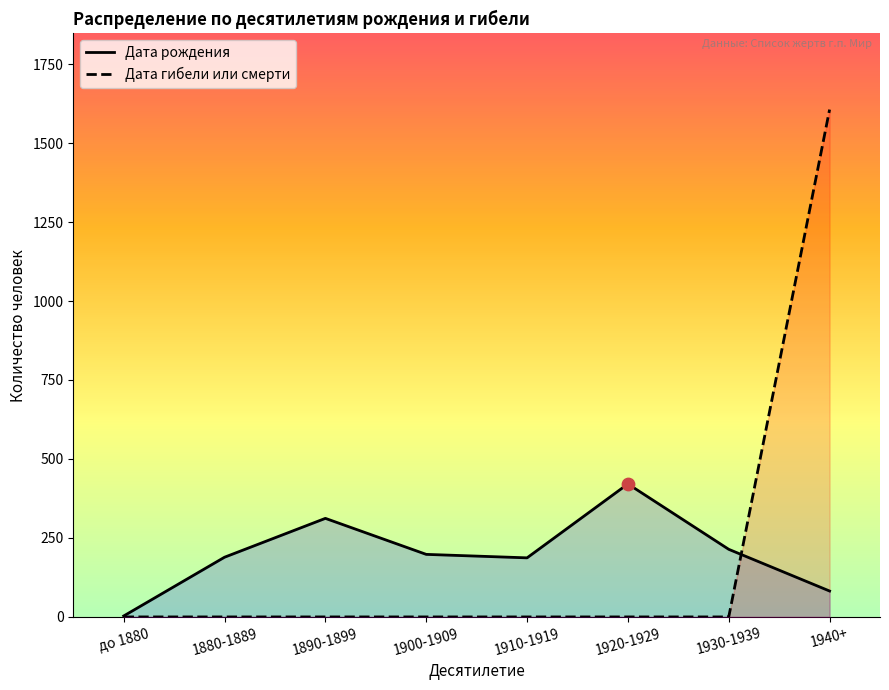

At how many categories does at least one series exceed 109?

7